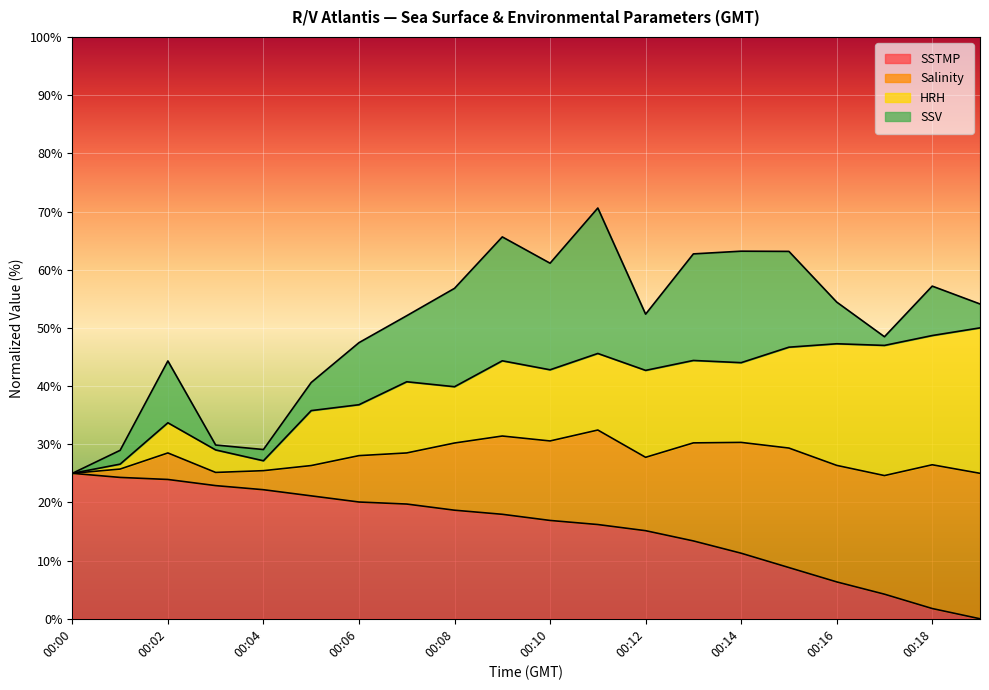

True or false: SSTMP has a value of 23.9 at 00:02.

True